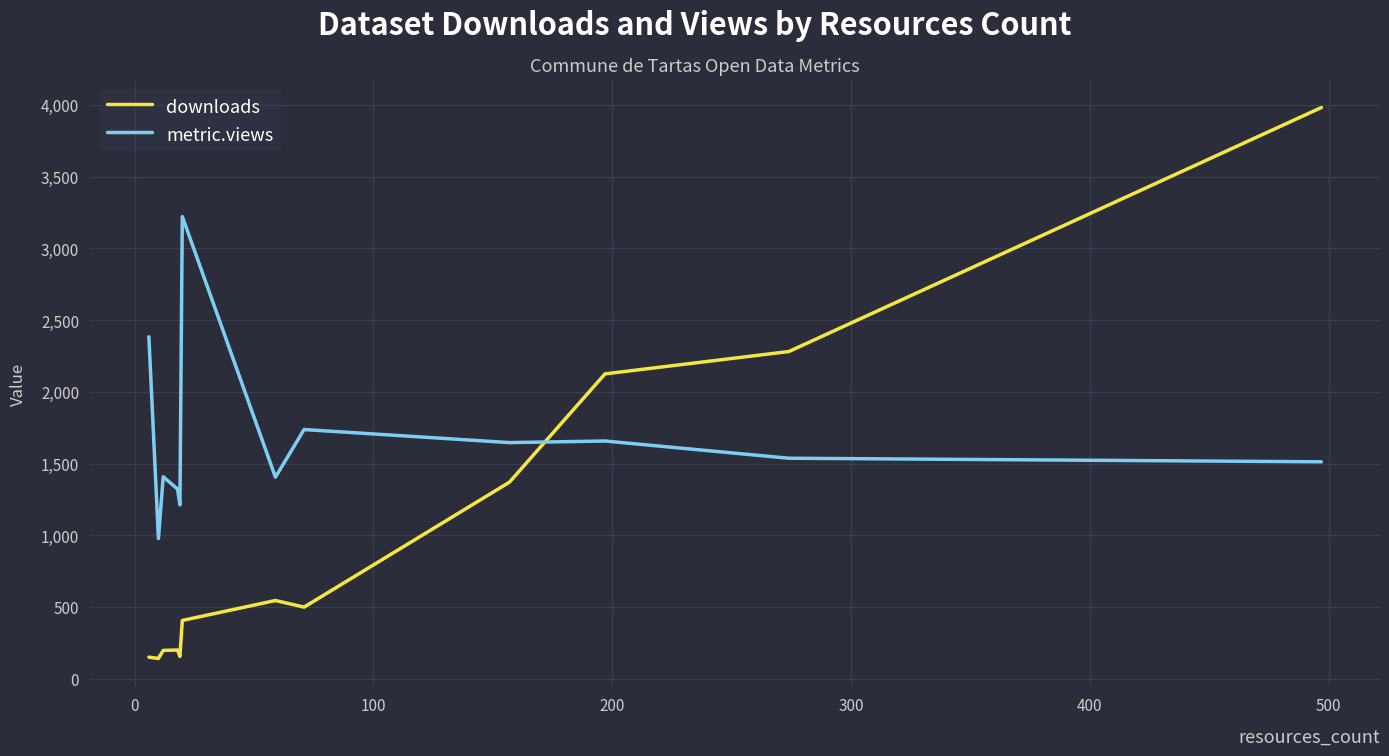

At how many categories does at least one series exceed 2477?

2